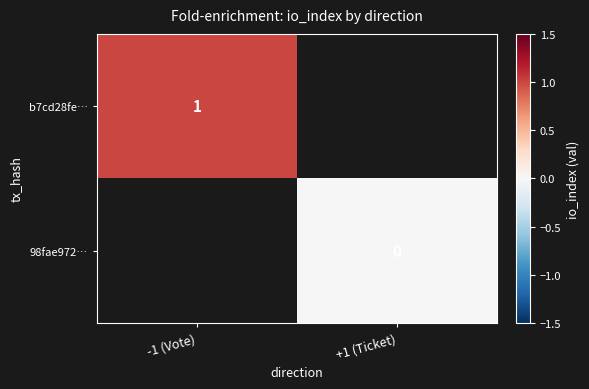

Rank the series by their maximum value, from highest to lowest.

b7cd28fe…, 98fae972…